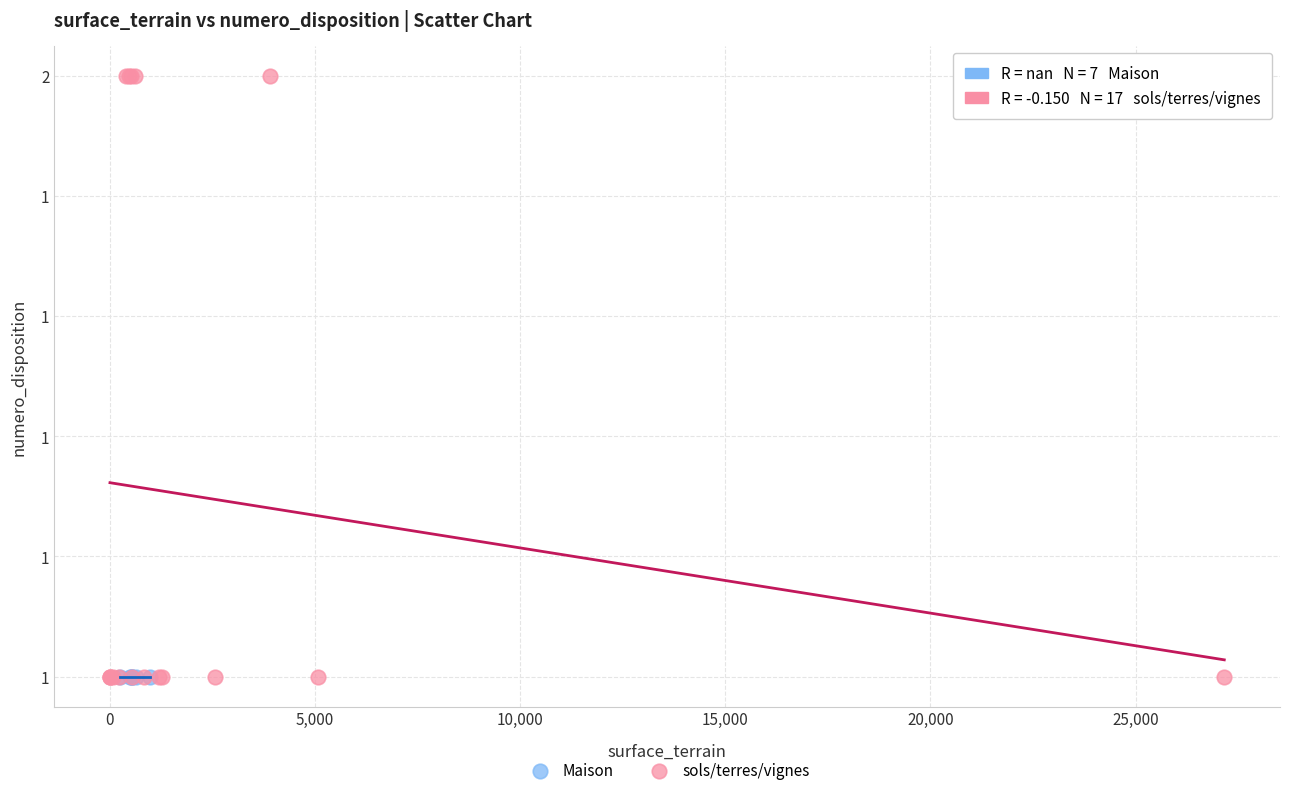

What are all the series names shown in the legend?

Maison, sols/terres/vignes